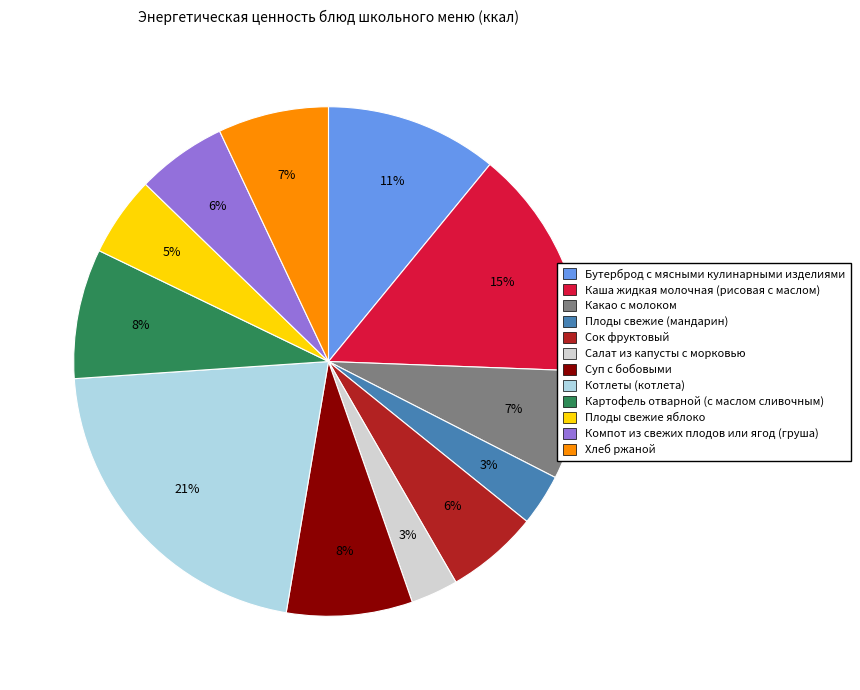

What percentage is the Салат из капусты с морковью slice, to the nearest percent?

3%